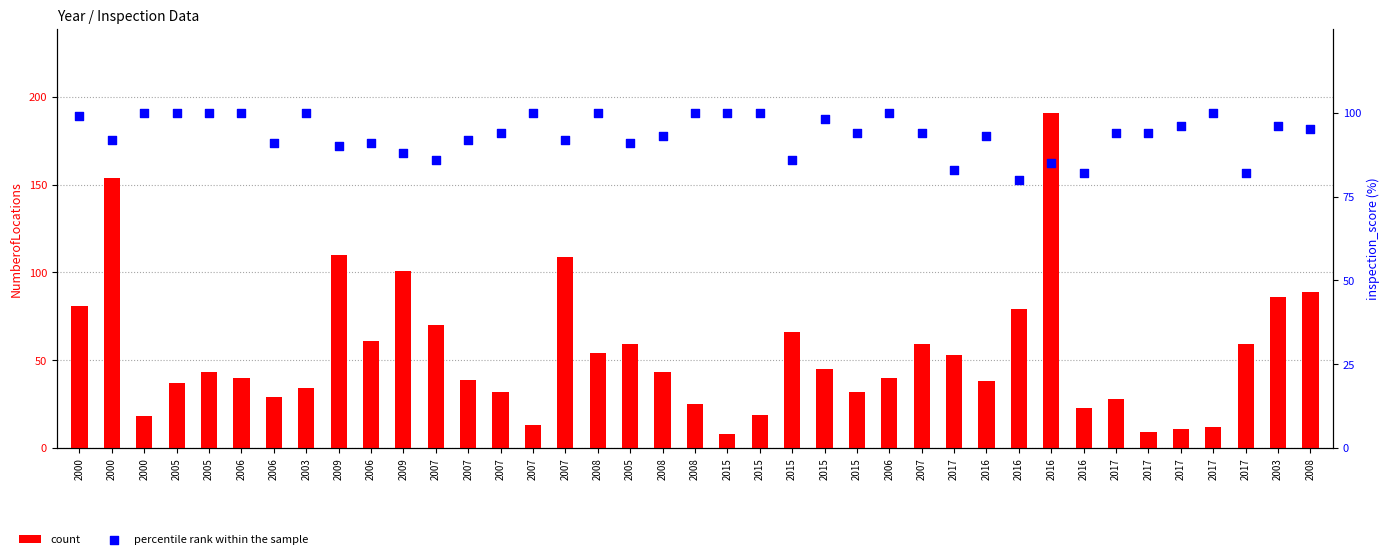

Which series contains the highest Y value?

count